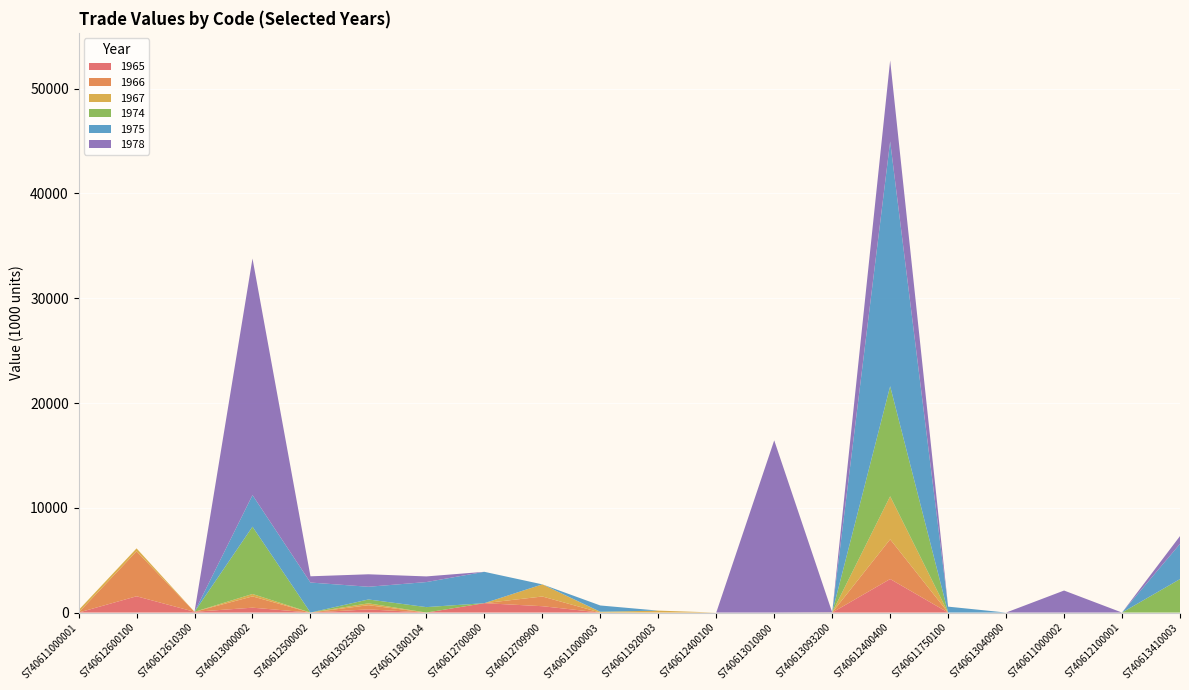

Reading right to left, list all the values displayed in this chart.

1965: 0	0	0	0	0	3200	0	0	0	0	0	607	897	0	304	0	466	73	1554	0
1966: 0	0	0	0	0	3789	0	0	0	13	0	926	0	0	399	0	1076	0	4295	0
1967: 0	0	0	0	0	4110	17	0	0	172	59	1159	0	0	179	0	232	0	277	237
1974: 3193	0	0	0	0	10501	0	0	0	0	23	0	0	520	367	0	6422	0	0	0
1975: 3361	0	0	0	565	23364	0	0	0	0	594	0	2992	2391	1213	2866	3015	0	0	0
1978: 747	0	2102	0	0	7729	0	16436	0	0	0	0	0	539	1191	595	22576	0	0	0